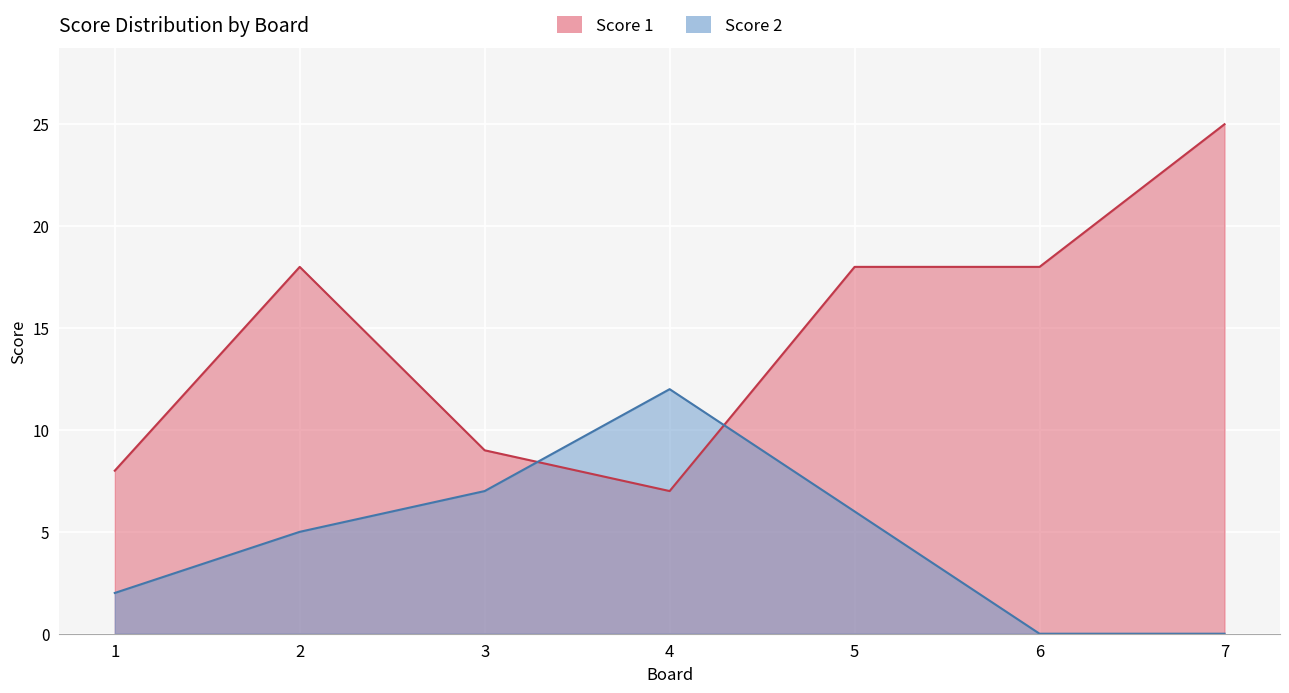

Rank the series at 5 from highest to lowest value.

Score 1, Score 2